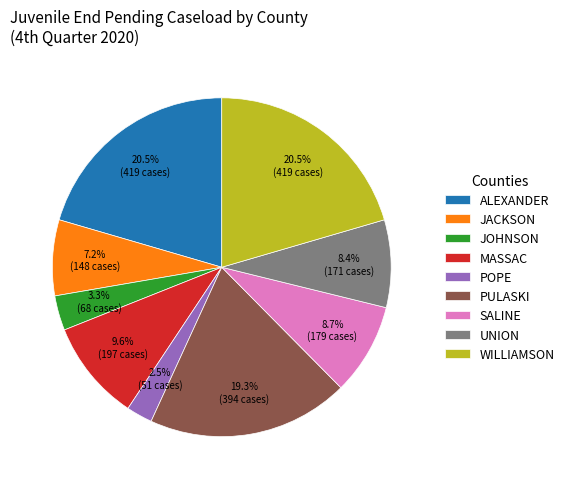

To the nearest percent, what is the difference between the largest and smallest slice percentages?

18%